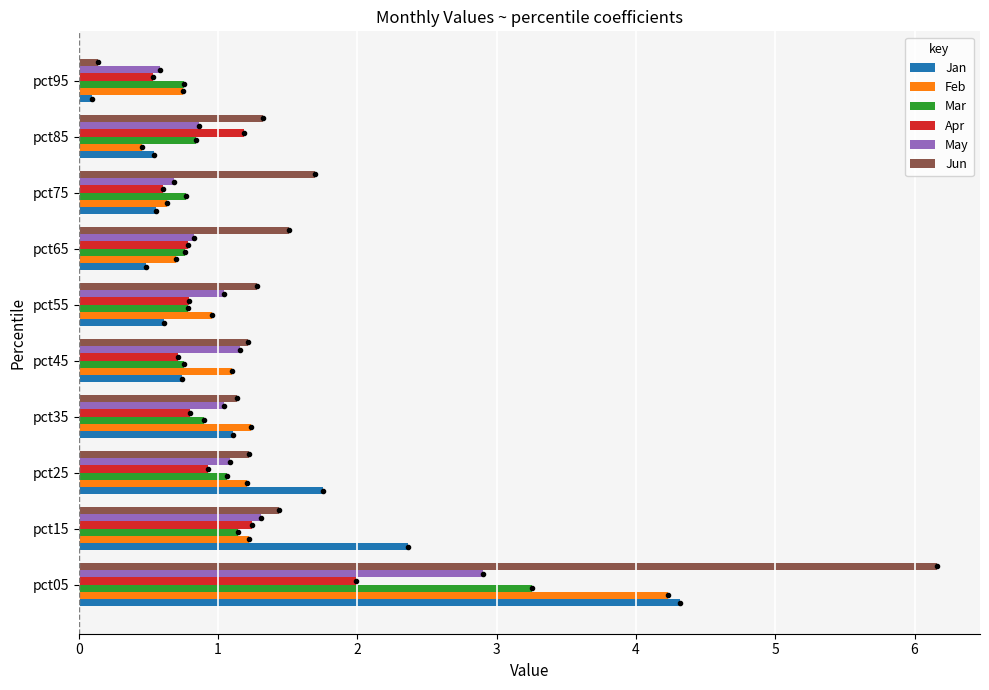

Which series changed the most between pct85 and pct95?

Jun